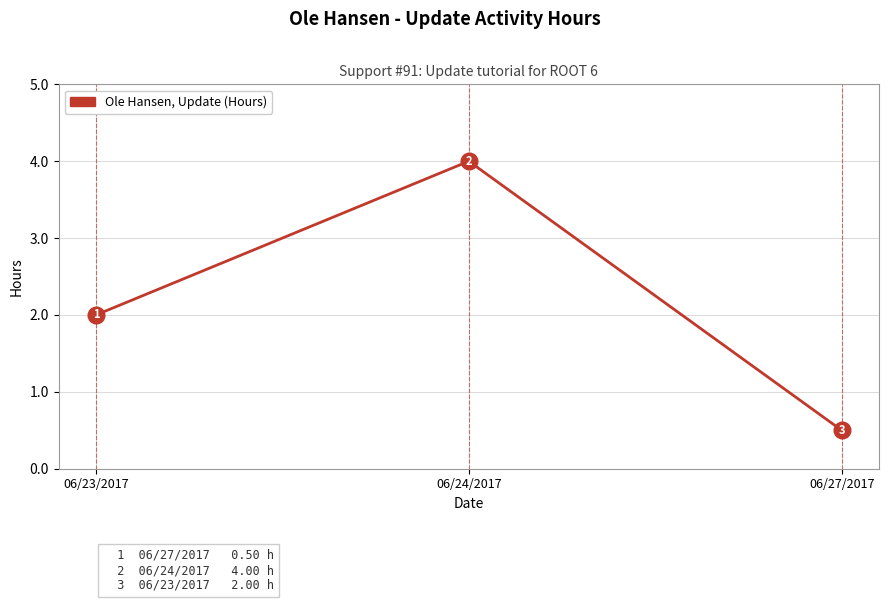

Does the chart display data point markers on the line(s)?

Yes